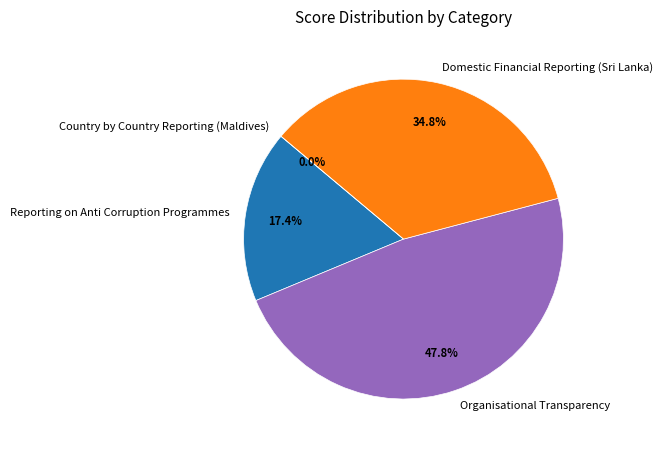

How many segments does this pie chart have?

4